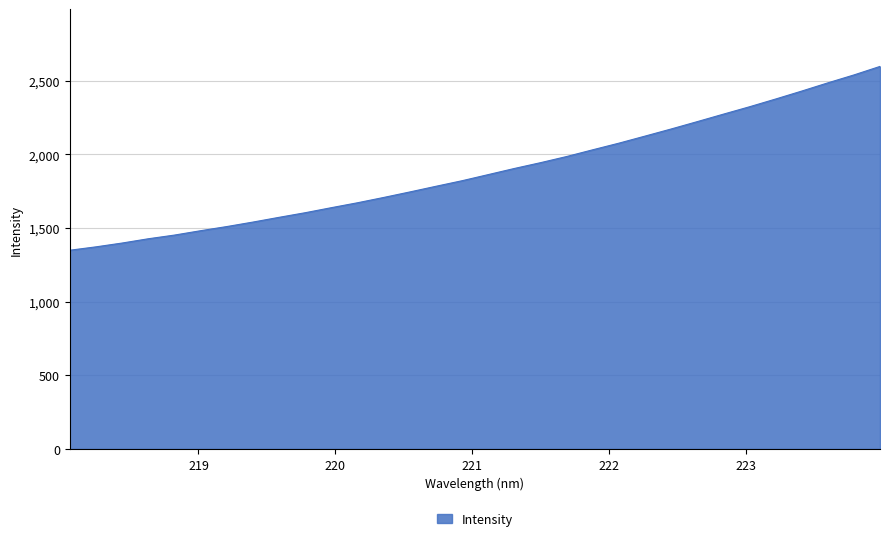

What is the minimum value shown in the chart?

1348.8